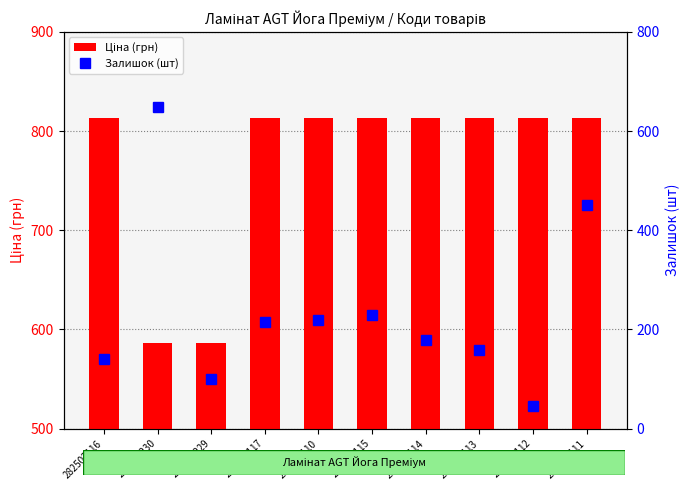

How many values in the Залишок (шт) series are below 214?

5